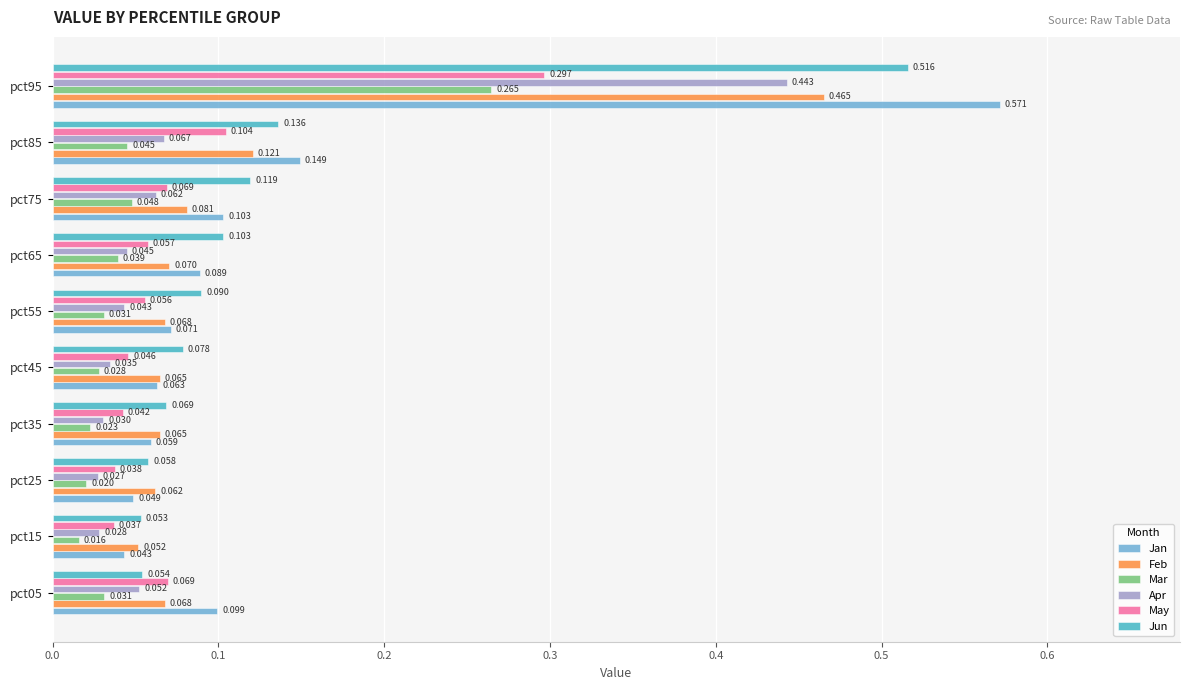

Which series has the widest spread of values?

Jan